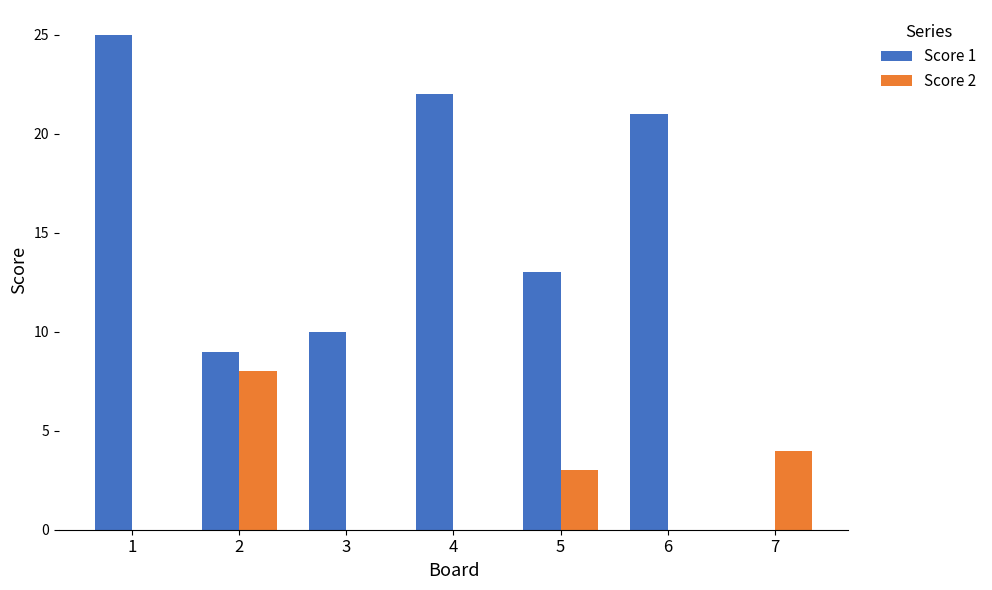

True or false: Score 2 has a value of 0 at 3.

True